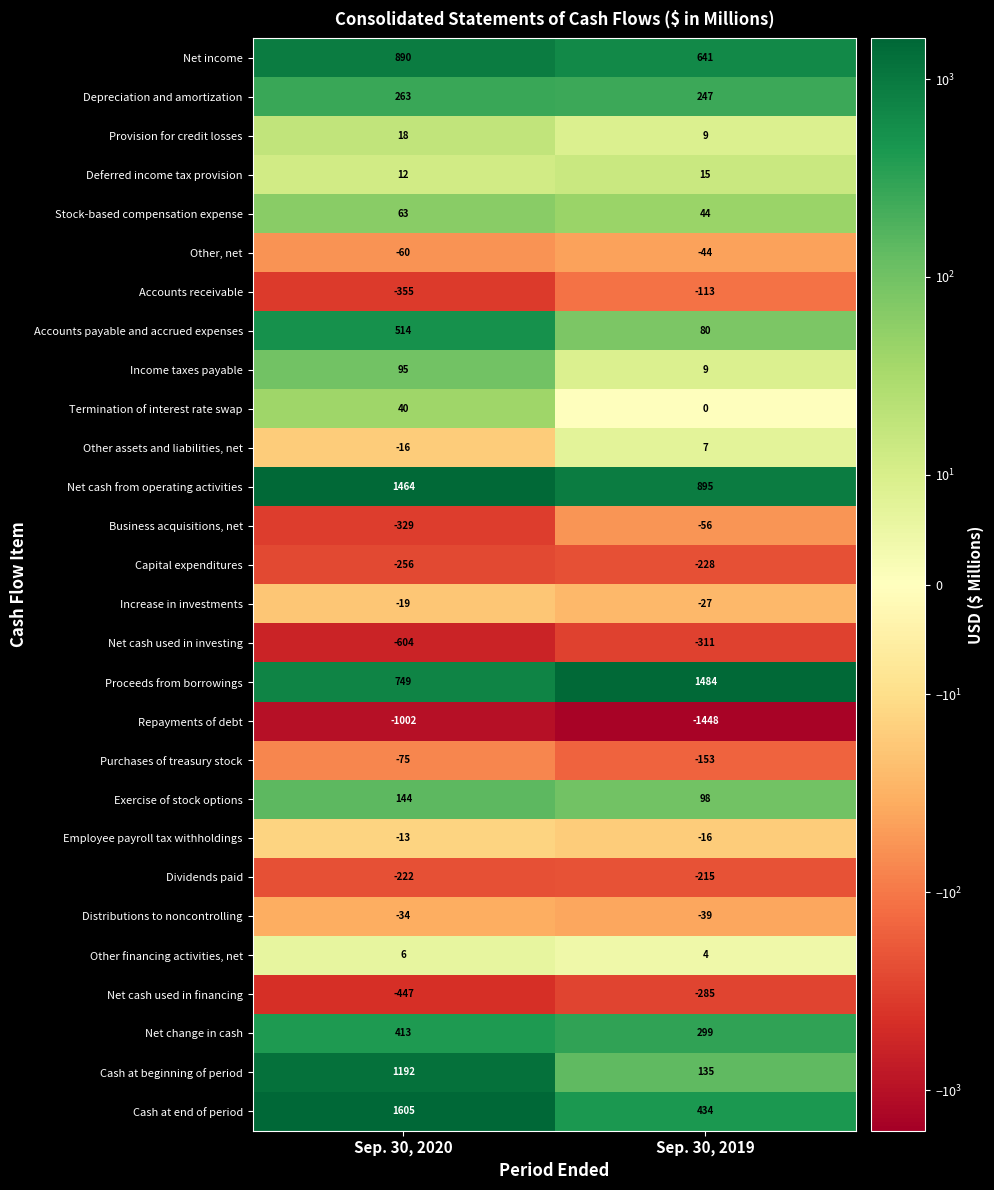

What is the difference between the maximum and minimum values in the Other assets and liabilities, net series?

23